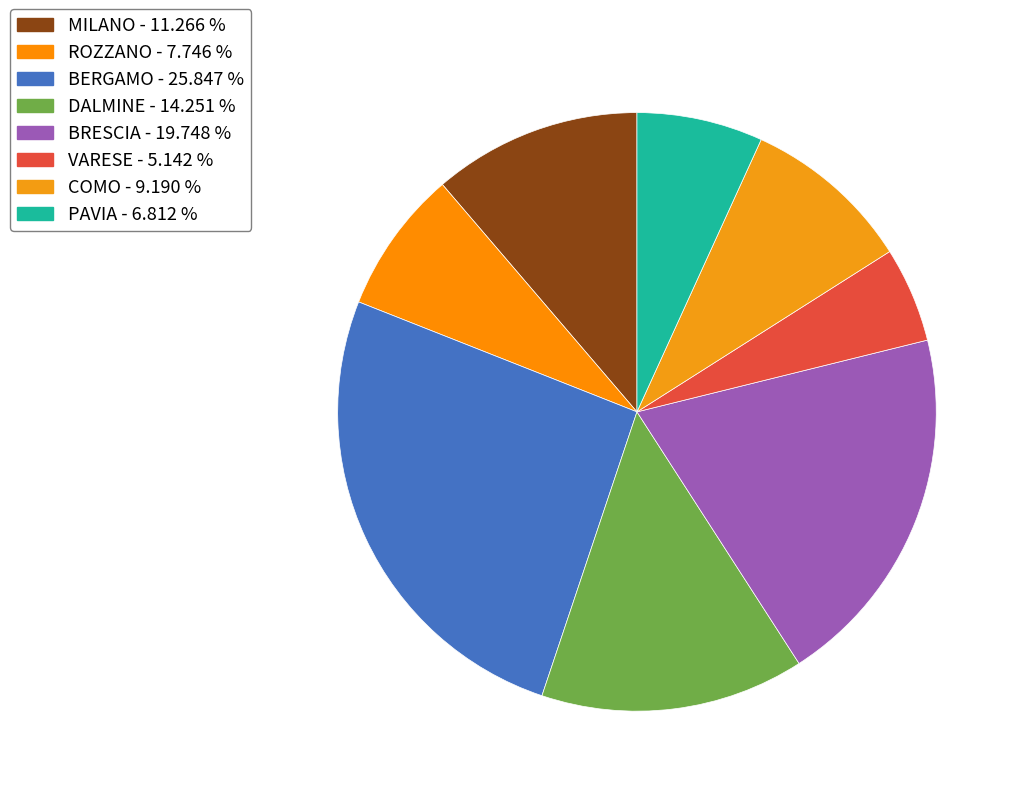

How many segments does this pie chart have?

8